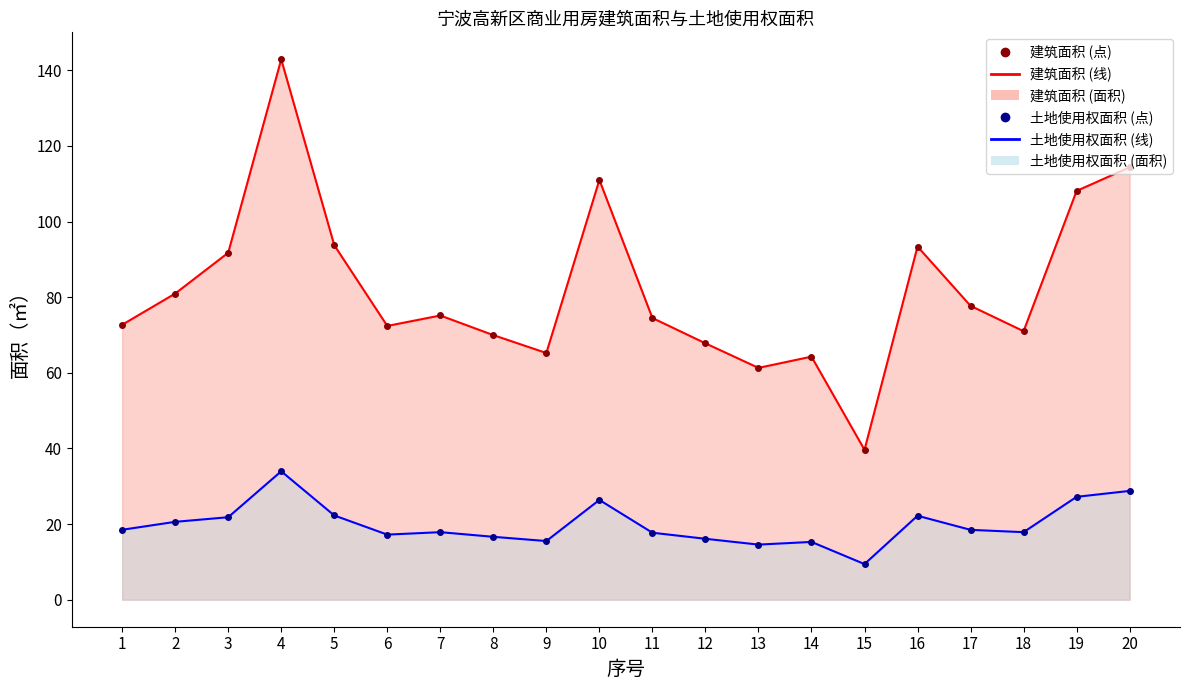

At which label does 土地使用权面积（㎡） reach its peak?

4